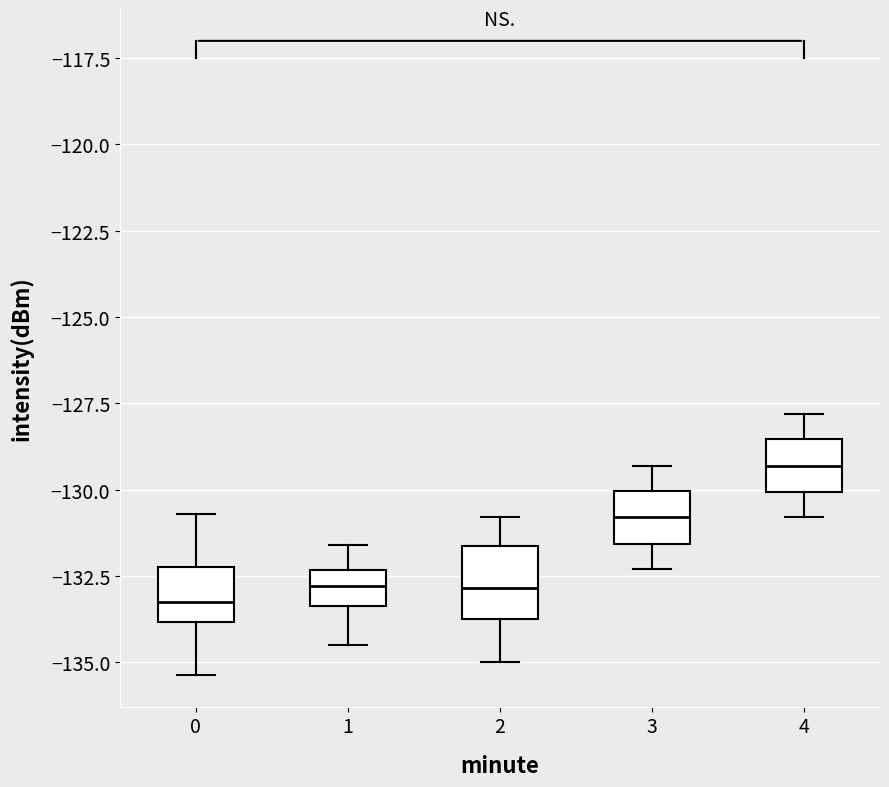

Where is the upper edge of the box at x = 1 on the y-axis? The values are not printed on the chart, so give them approximately, as read against the axis.

-132.5